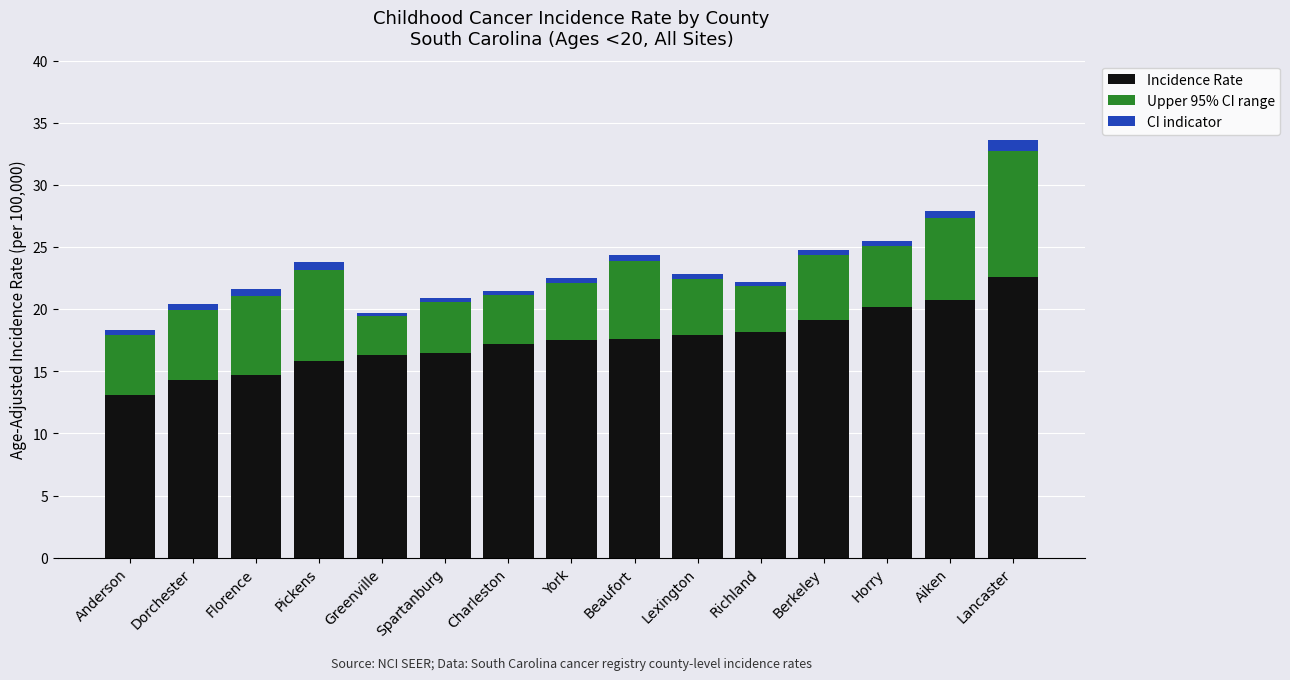

How many groups of bars are there?

15